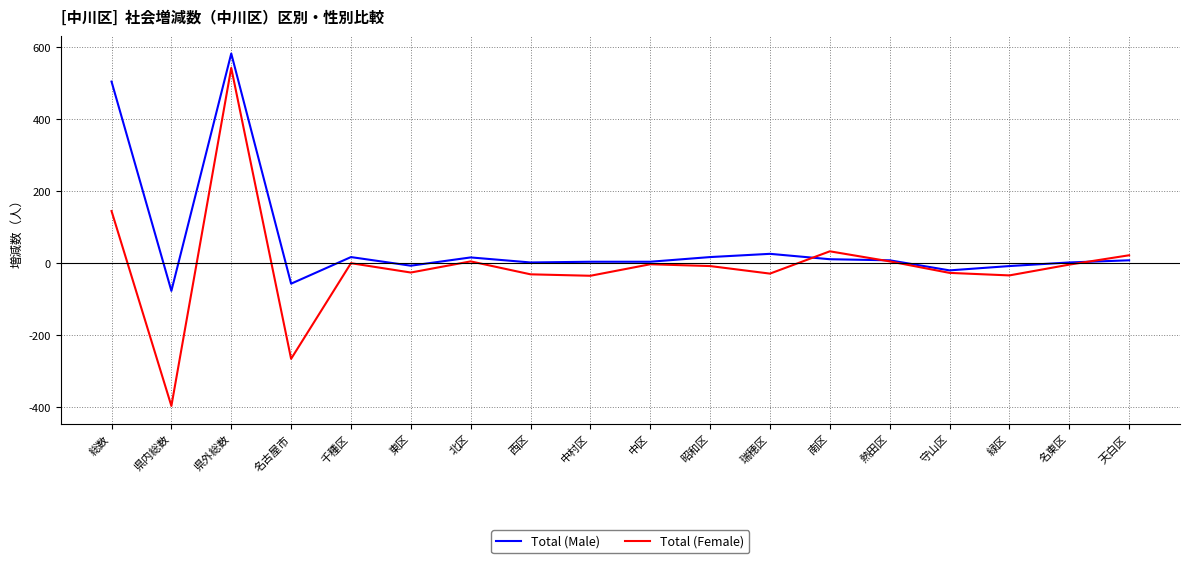

What is the sum of the Total (Male) values at 北区 and 熱田区?

22